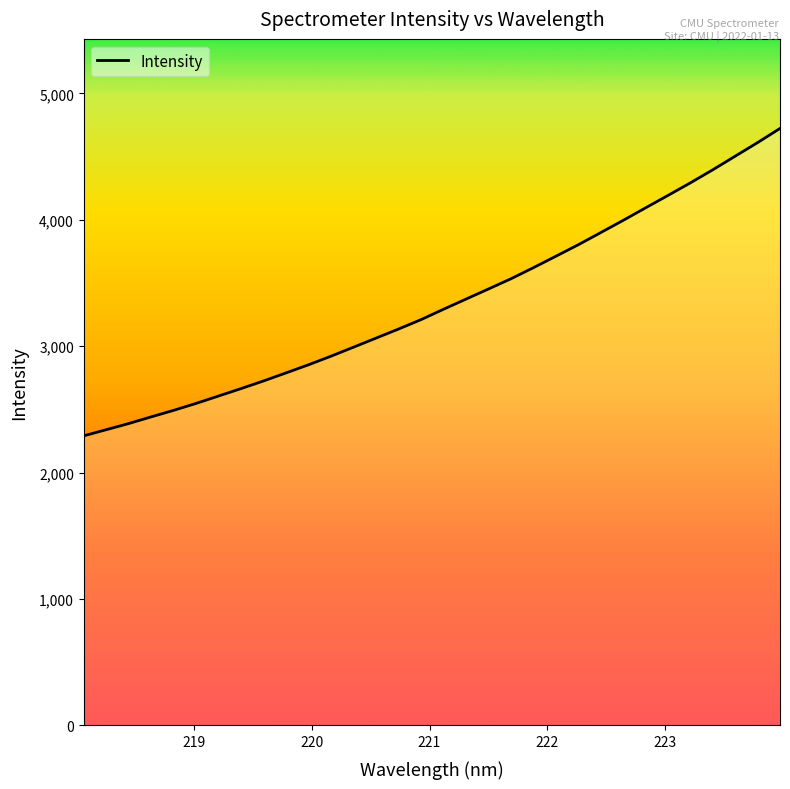

What is the smallest value displayed?

2291.0